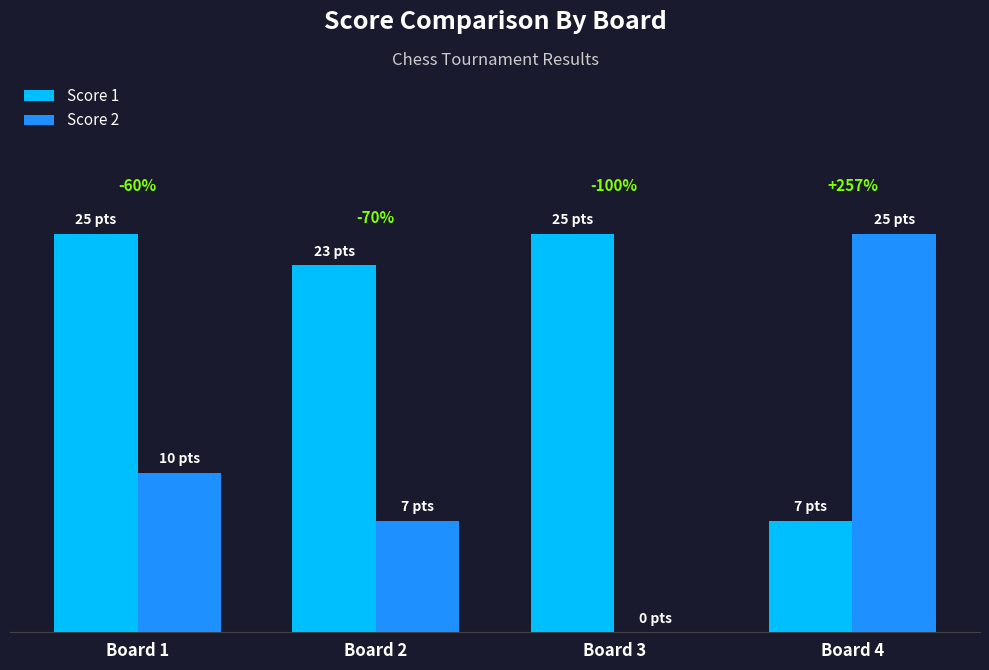

Are the bars grouped side by side (vs. stacked)?

Yes